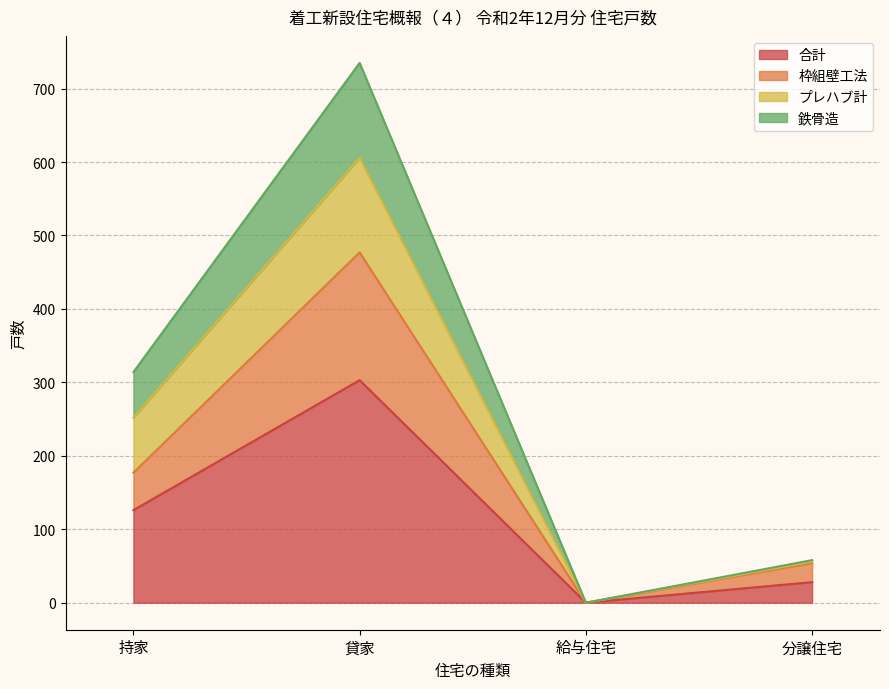

How many data points in 貸家 are above 177?

1